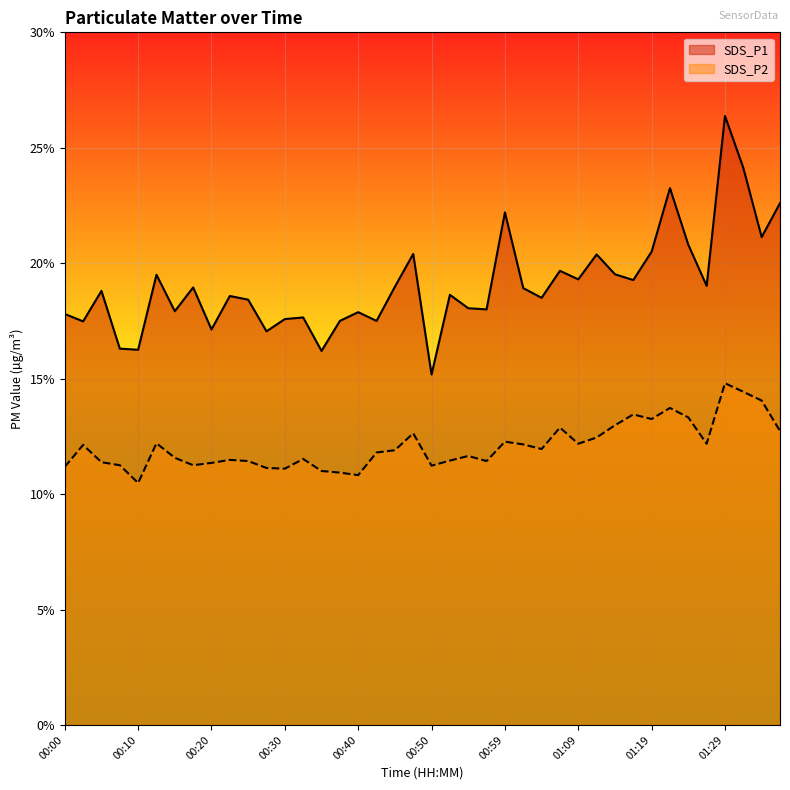

At which category does SDS_P2 reach its first local valley?

00:10